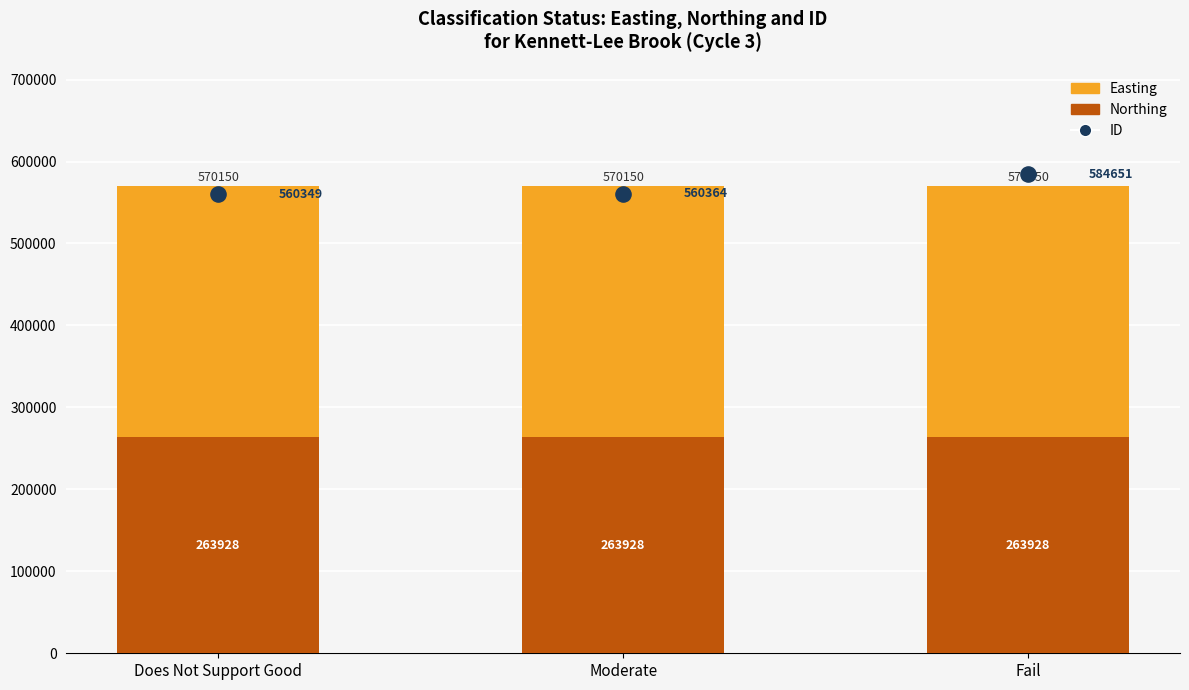

Is the value of Northing at Does Not Support Good greater than the value of Easting at Fail?

No